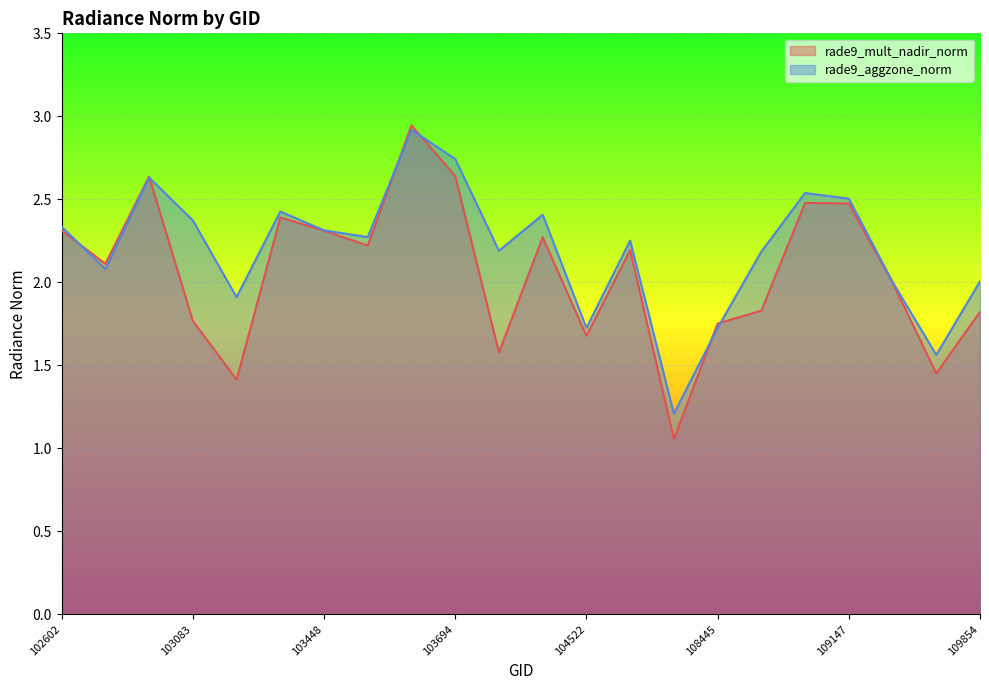

At which label does rade9_aggzone_norm reach its minimum?

107560